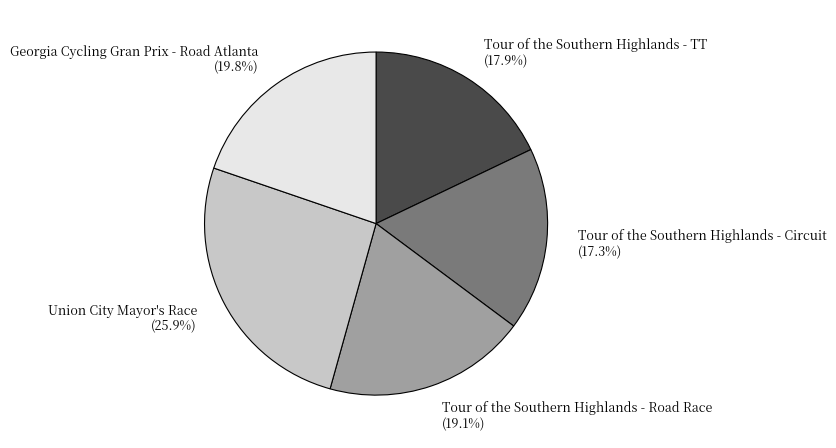

Count the number of slices in the pie.

5